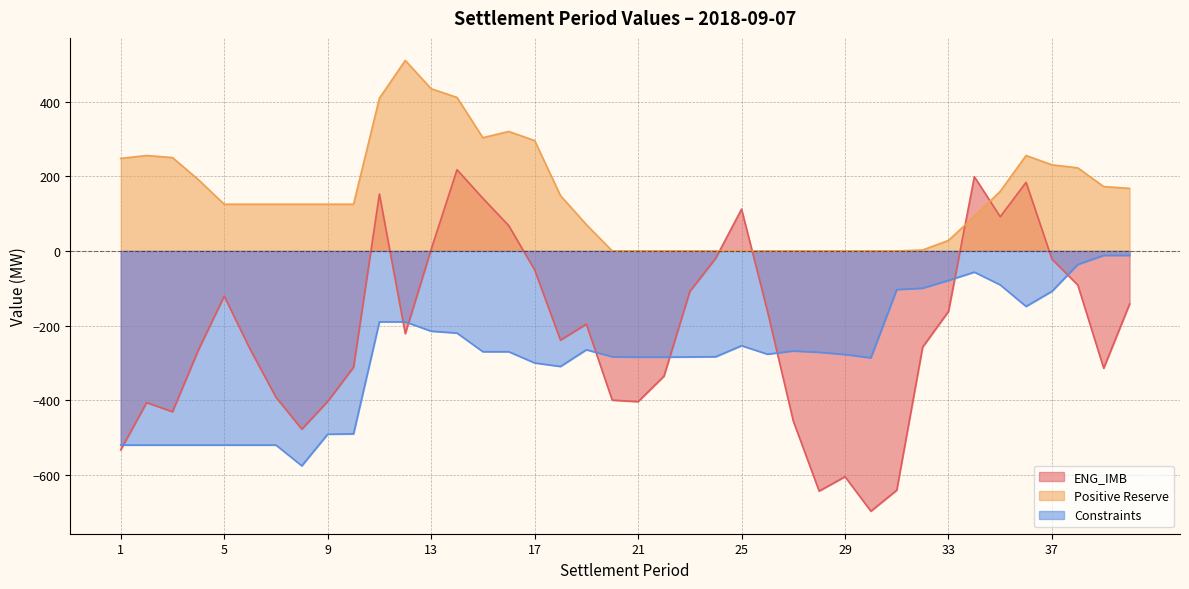

Which label corresponds to the largest value in the chart?

12